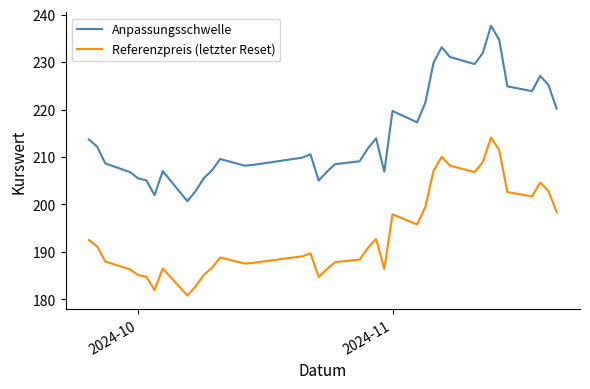

List the series in order of their peak value, highest first.

Anpassungsschwelle, Referenzpreis (letzter Reset)